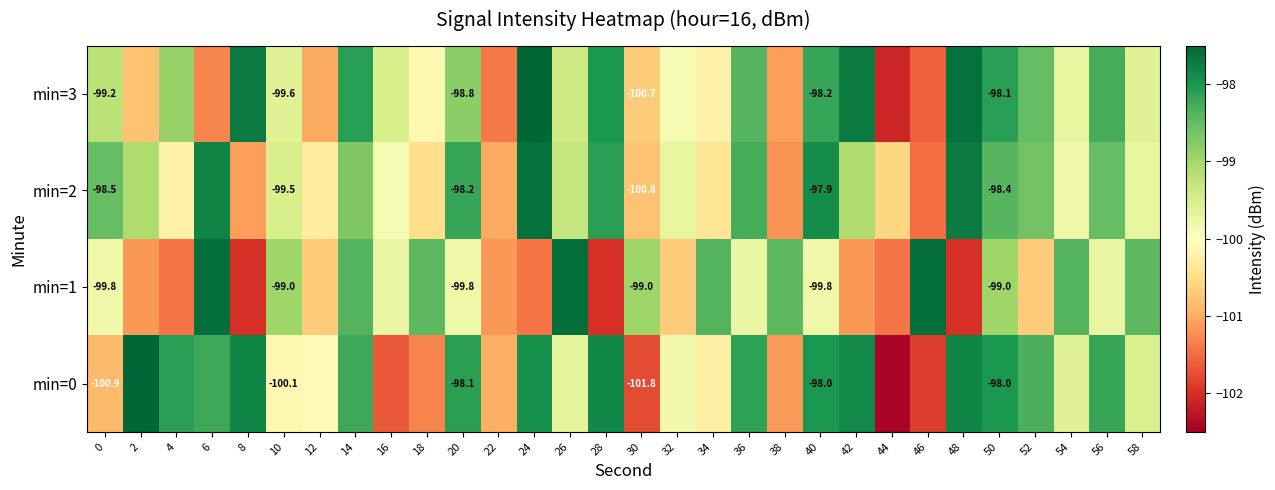

Is it true that min=3 equals -30.5 at 56?

False